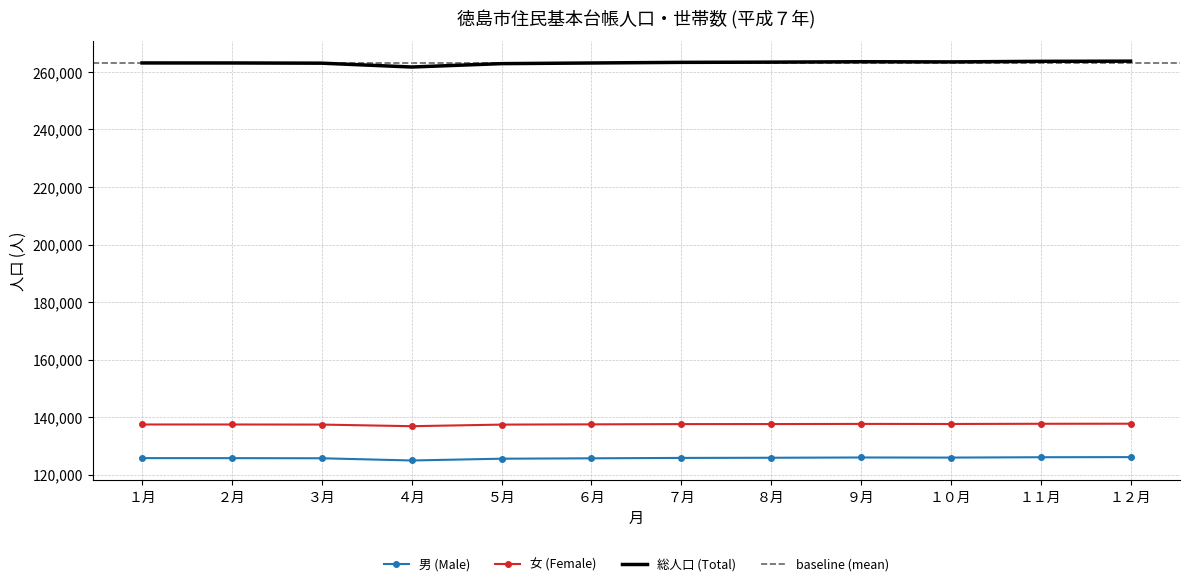

Which category has the lowest value in the 総人口 (Total) series?

４月